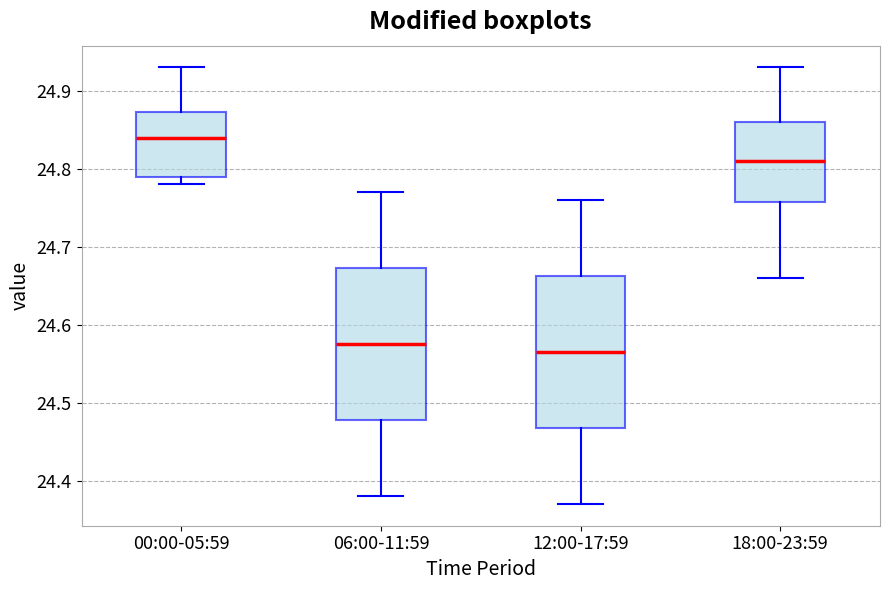

Which box's median line is the lowest?

12:00-17:59